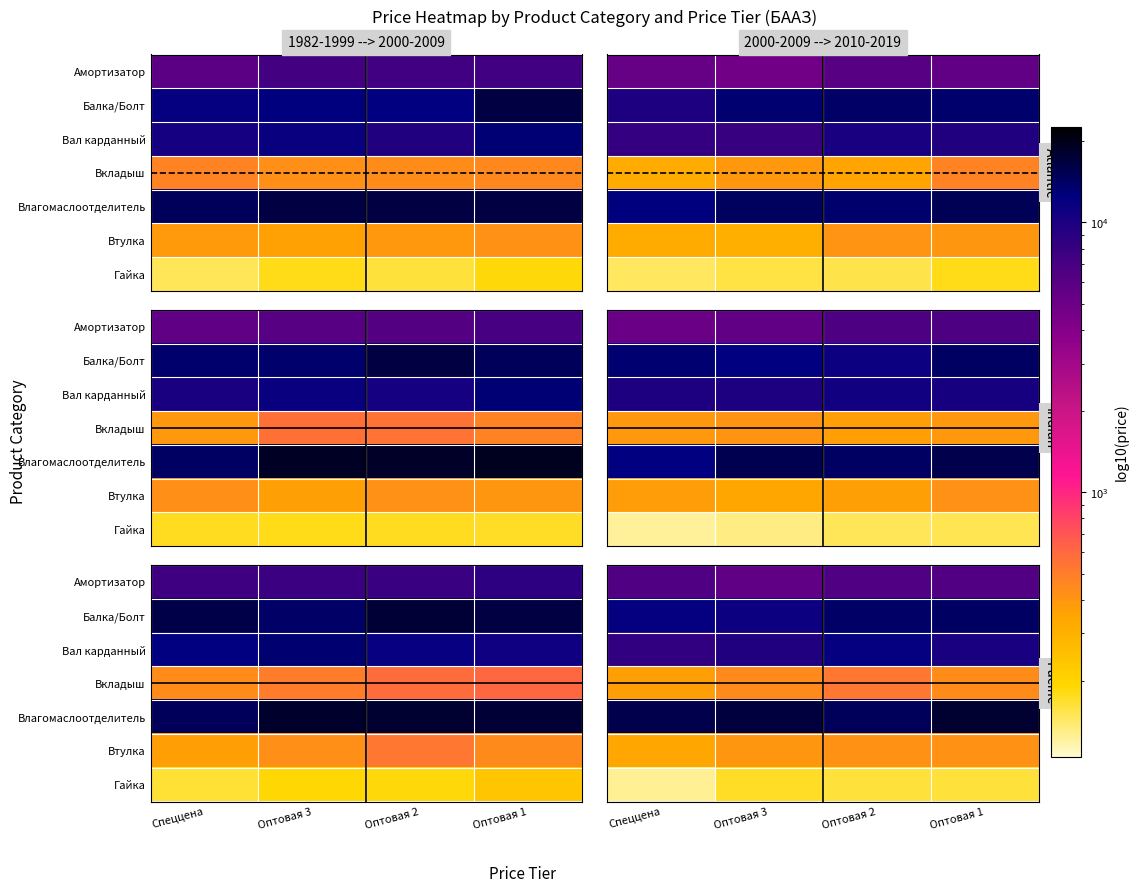

At Оптовая 3, list the series in order from largest to smallest.

Влагомаслоотделитель, Балка/Болт, Вал карданный, Амортизатор, Вкладыш, Втулка, Гайка